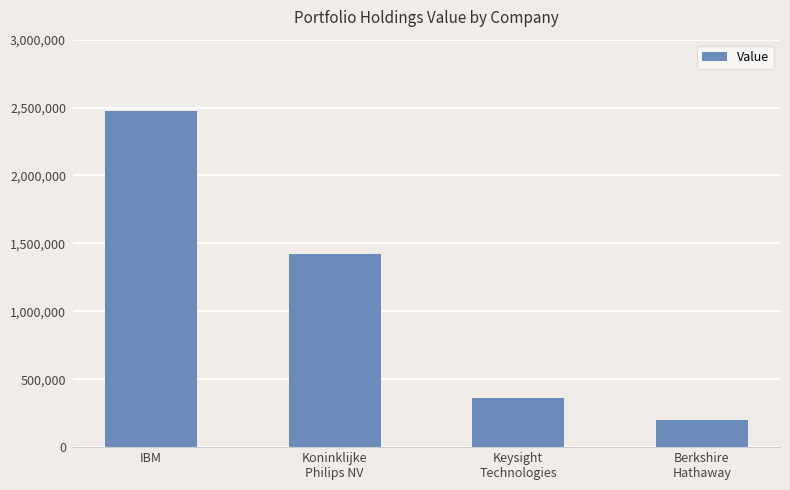

Which has a higher value, IBM or Berkshire
Hathaway?

IBM